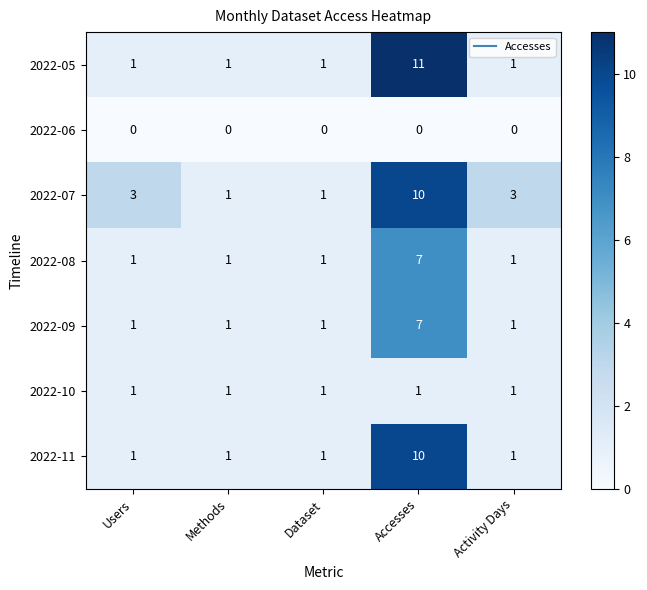

How many categories are shown in the chart?

5